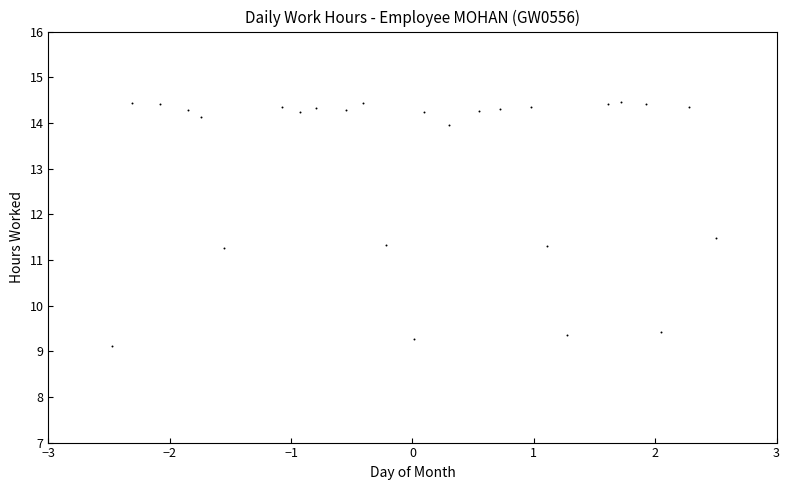

What is the range of Y values (max minus min)?

5.3